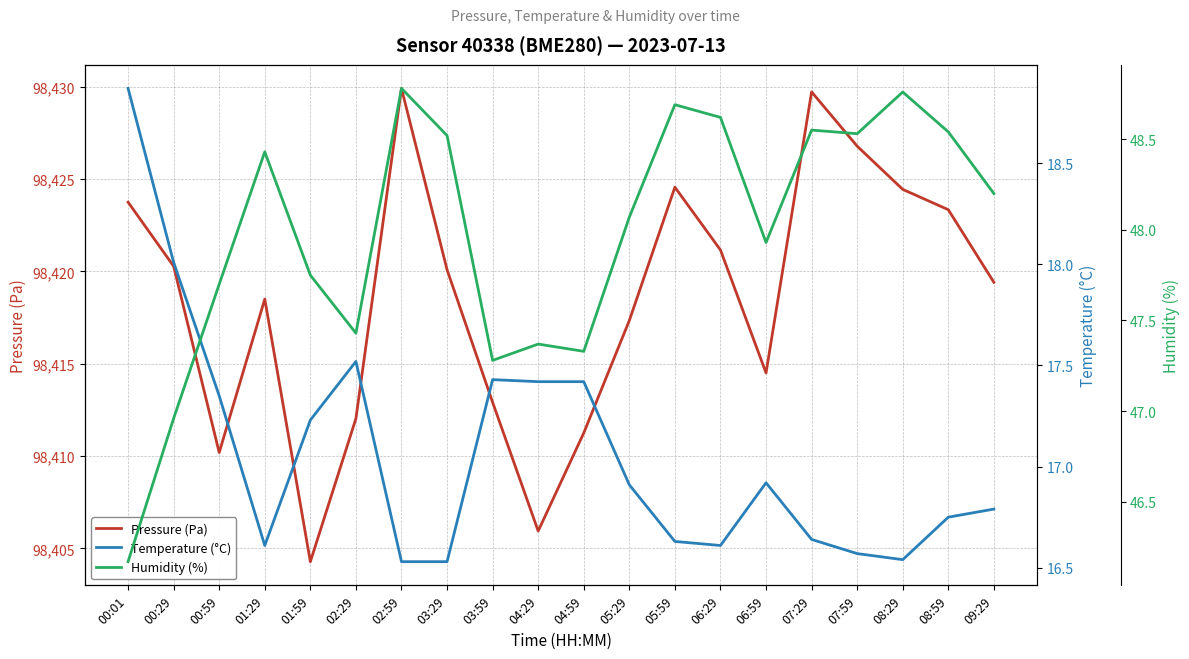

The value of Temperature (°C) at 09:29 is 16.8. True or false?

True